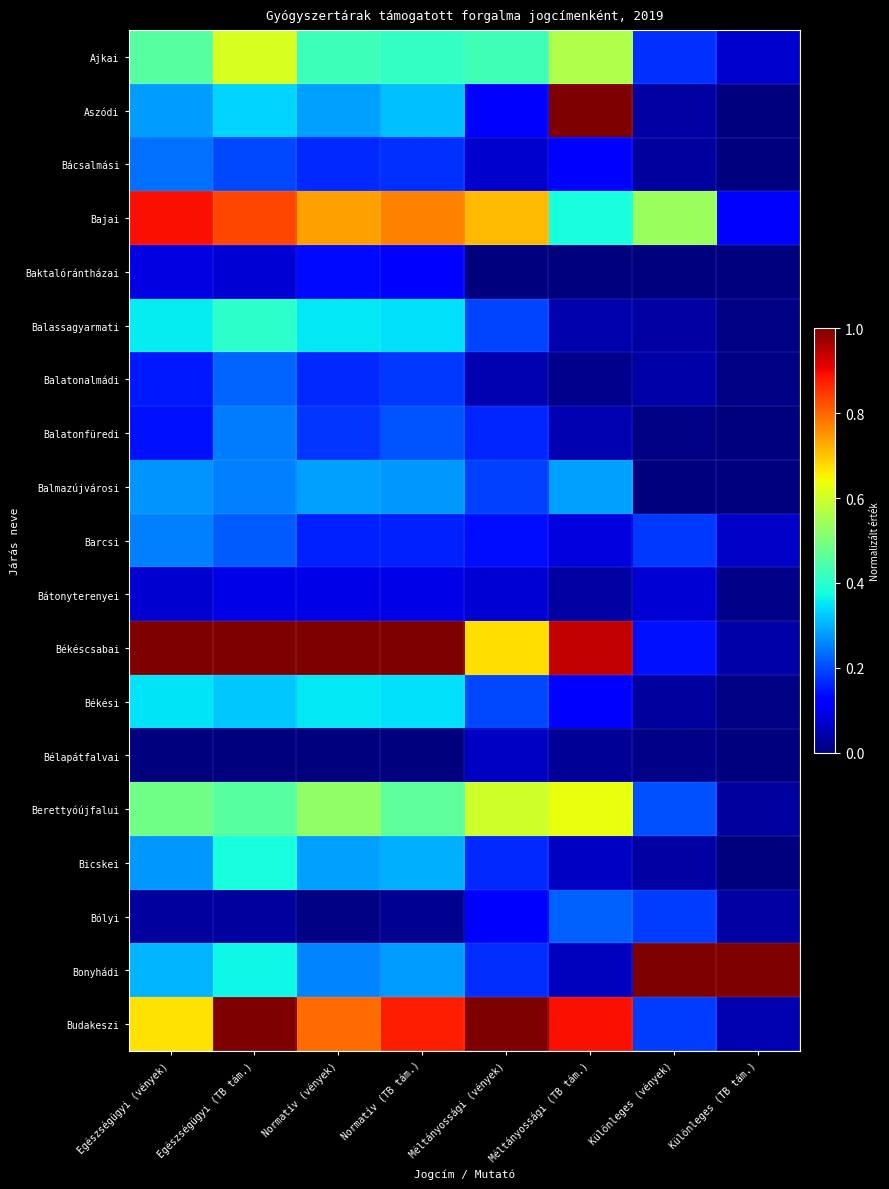

What is the spread (max minus min) of values at Különleges (vények)?

1.0